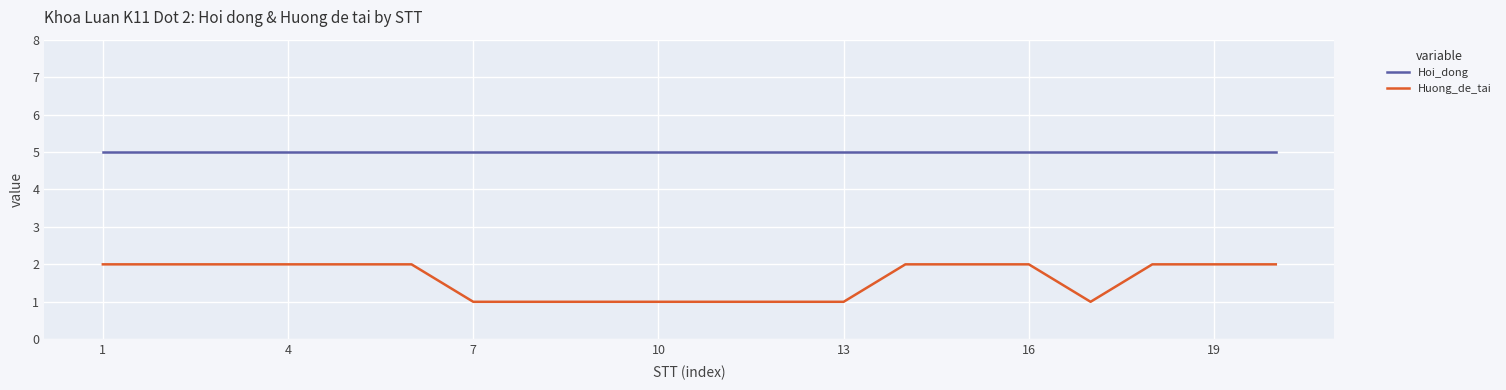

Which series has the largest total across all categories?

Hoi_dong